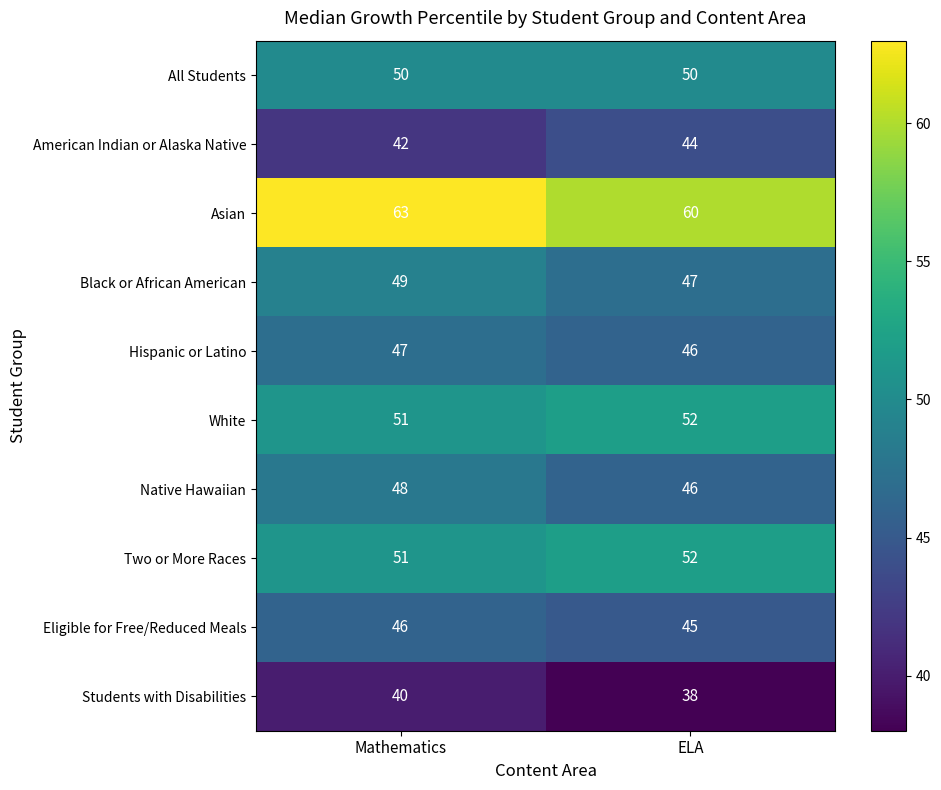

The value of Eligible for Free/Reduced Meals at ELA is 45. True or false?

True